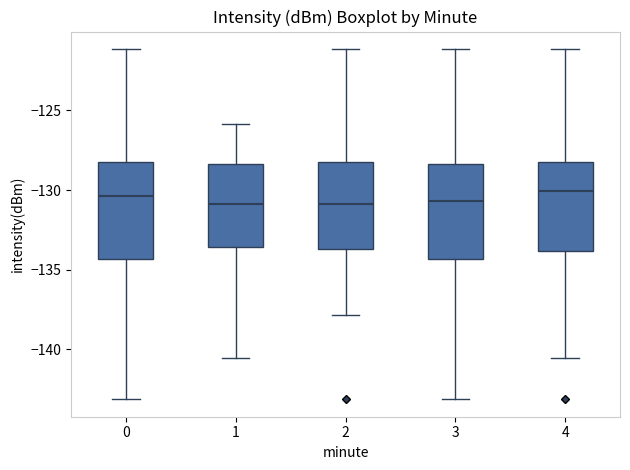

Where does the lower whisker of the box at x = 1 end on the y-axis? The values are not printed on the chart, so give them approximately, as read against the axis.

-140.5